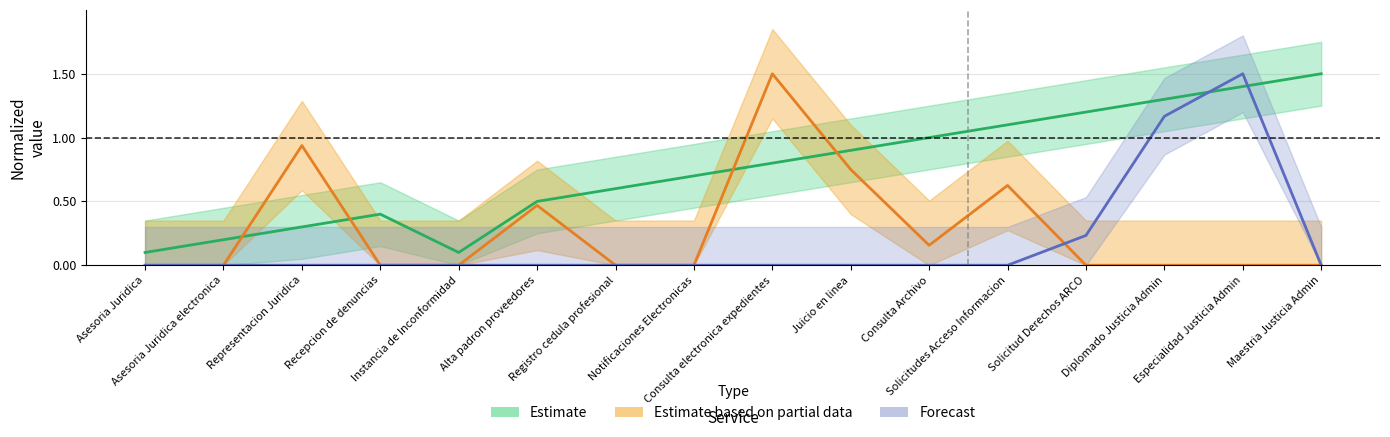

How many intersections are there between Estimate and Estimate based on partial data?

4